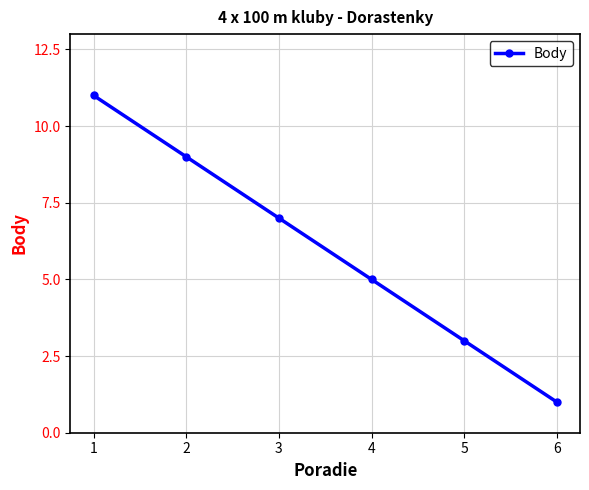

How many lines are shown in the chart?

1